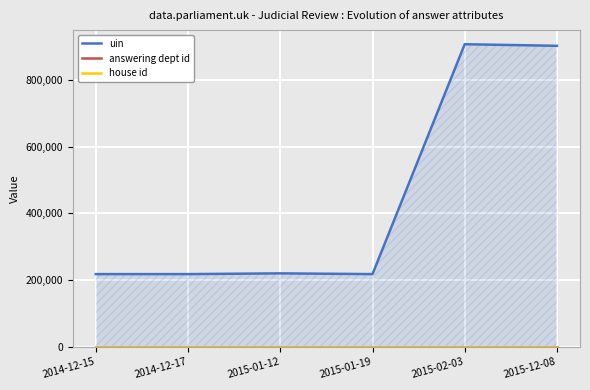

What are all the series names shown in the legend?

uin, answering dept id, house id